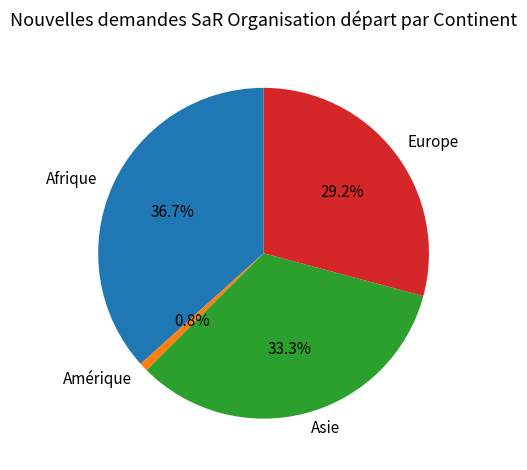

Is Europe the majority of the pie?

No